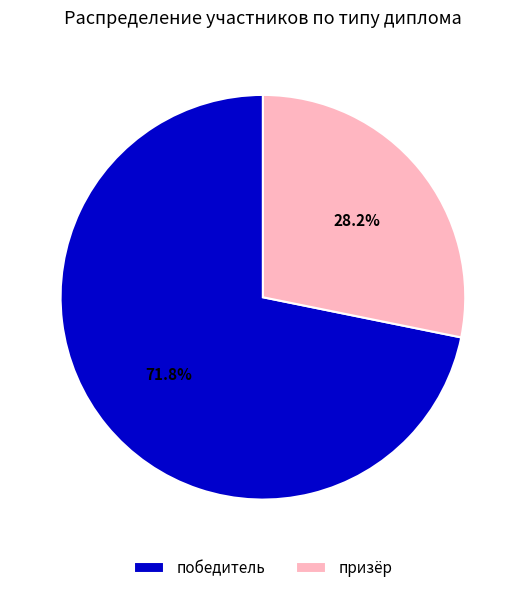

What percentage is NOT represented by победитель?

28.2%